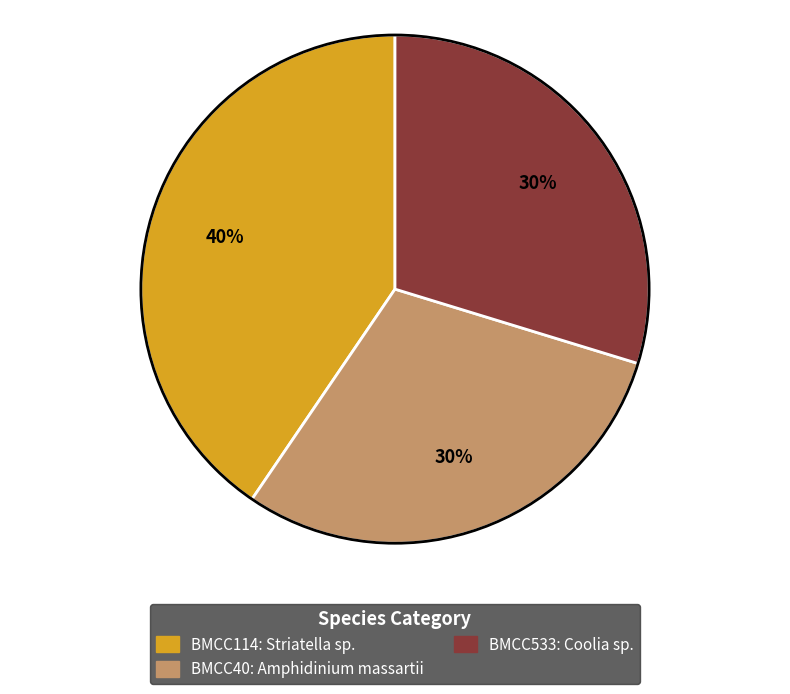

To the nearest percent, what is the average slice percentage?

33%